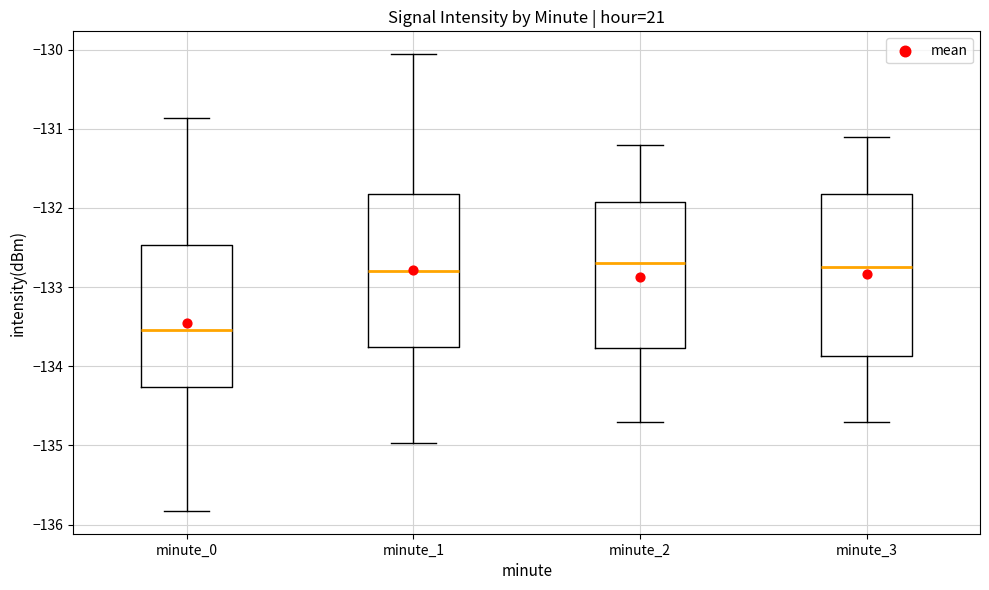

Which box is the tallest, from its lower edge to its upper edge?

minute_3